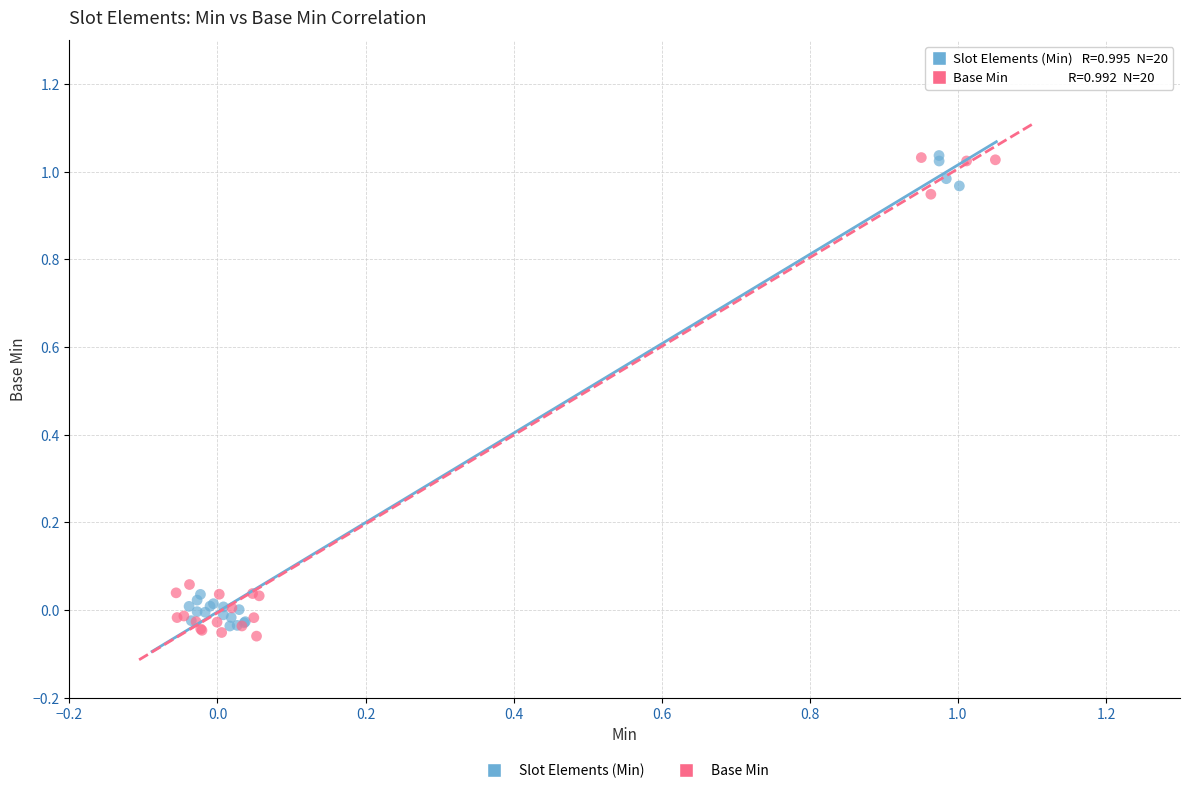

What are all the series names shown in the legend?

Slot Elements (Min), Base Min